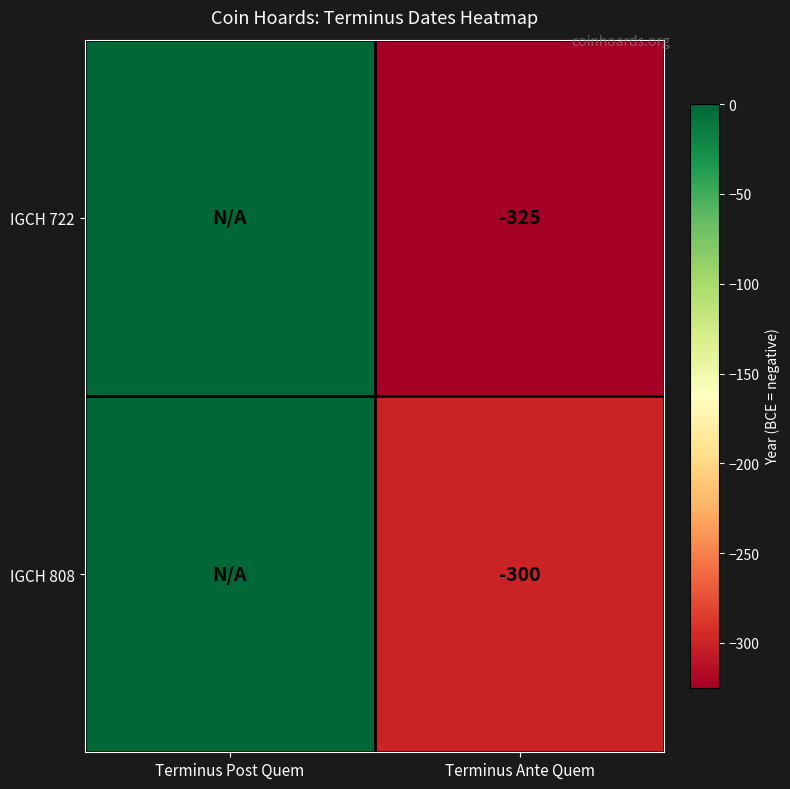

Is it true that IGCH 722 equals -451 at Terminus Ante Quem?

False